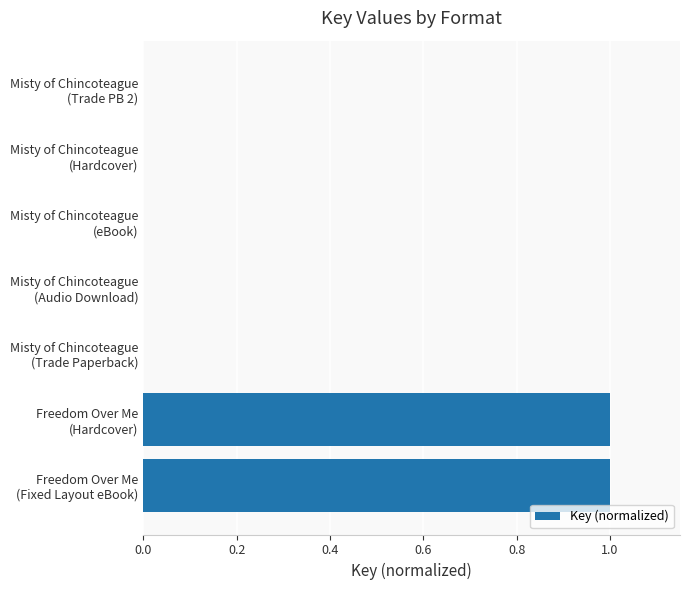

What is the greatest value displayed?

1.0